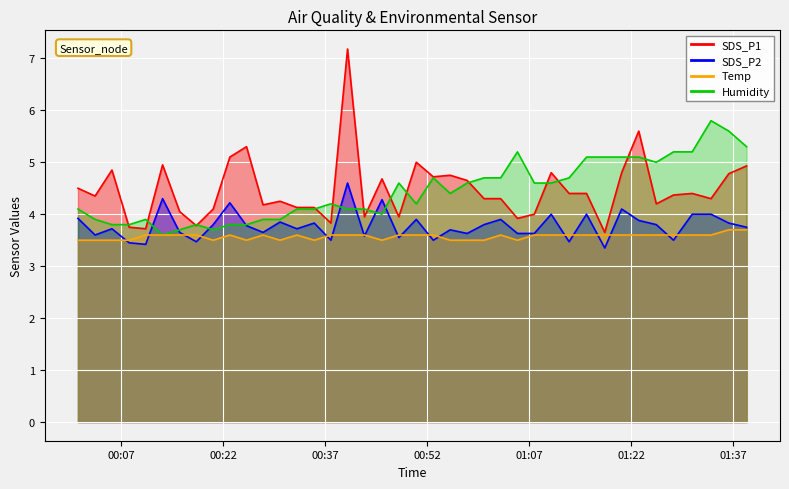

How many lines are shown in the chart?

4